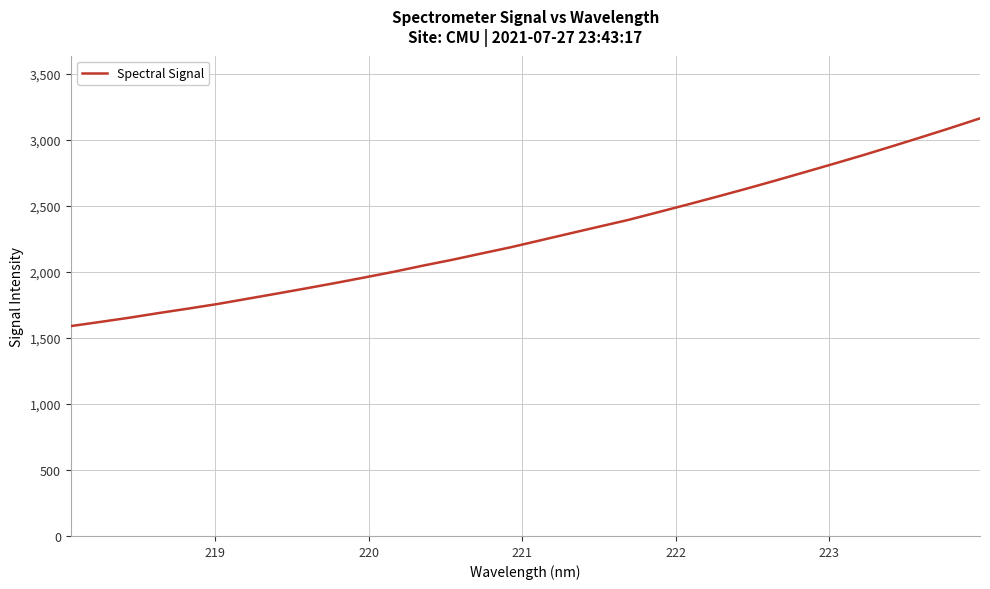

Does the chart have visible grid lines?

Yes